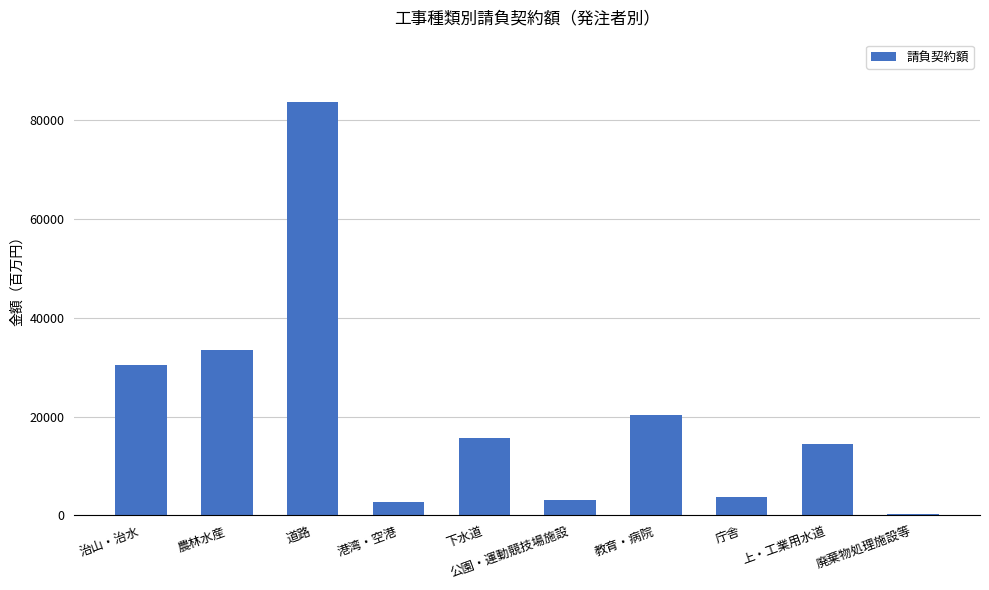

What is the label of the 3rd bar from the right?

庁舎